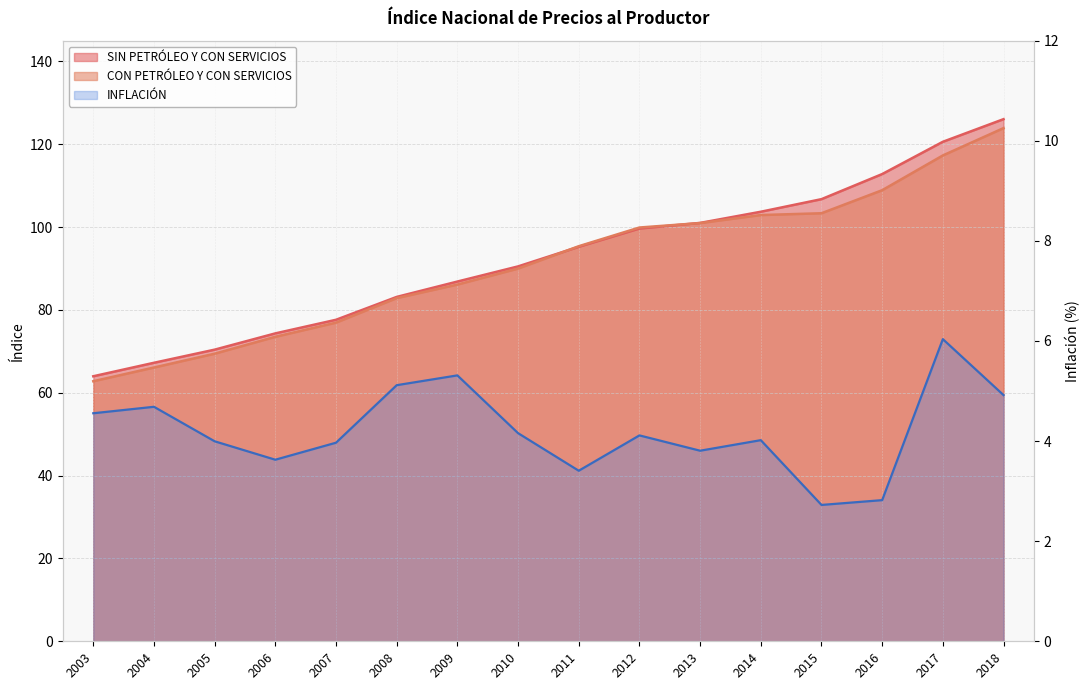

True or false: CON PETRÓLEO Y CON SERVICIOS and INFLACIÓN intersect in this chart.

False